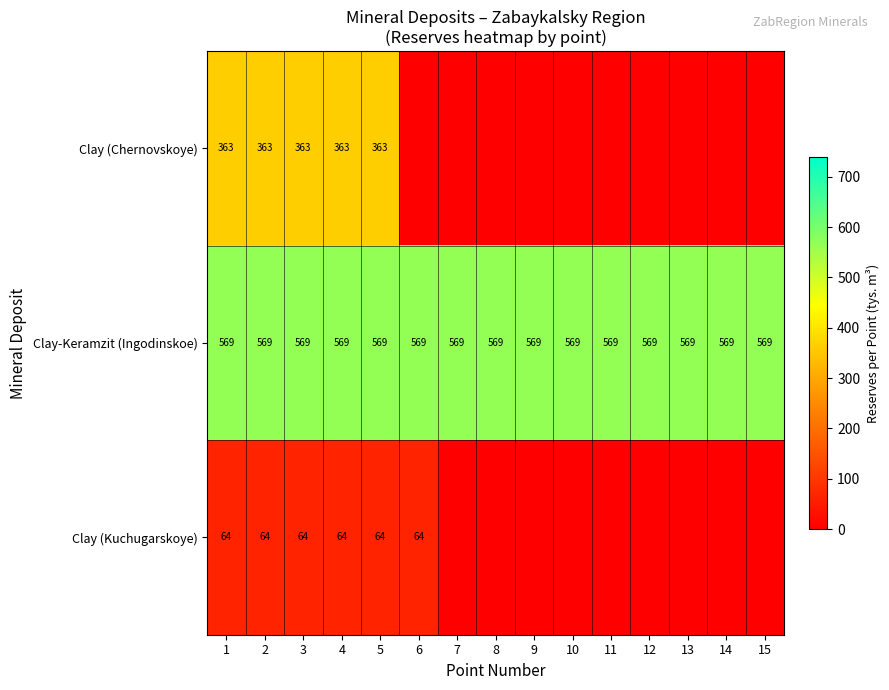

Count the number of categories in the chart.

15